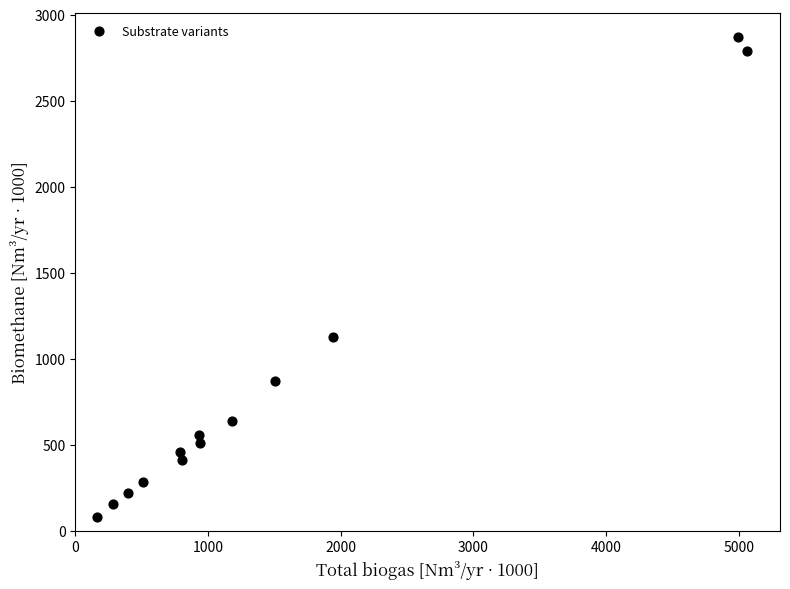

What Y value in the scatter plot is closest to 1474?

1124.6